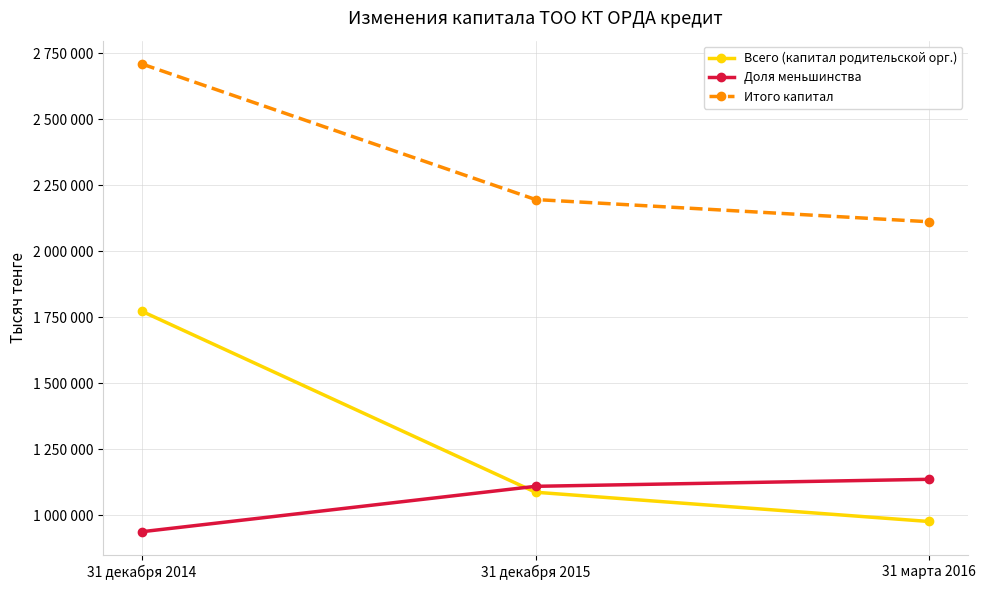

Which has a higher value, 31 декабря 2014 or 31 марта 2016?

31 декабря 2014